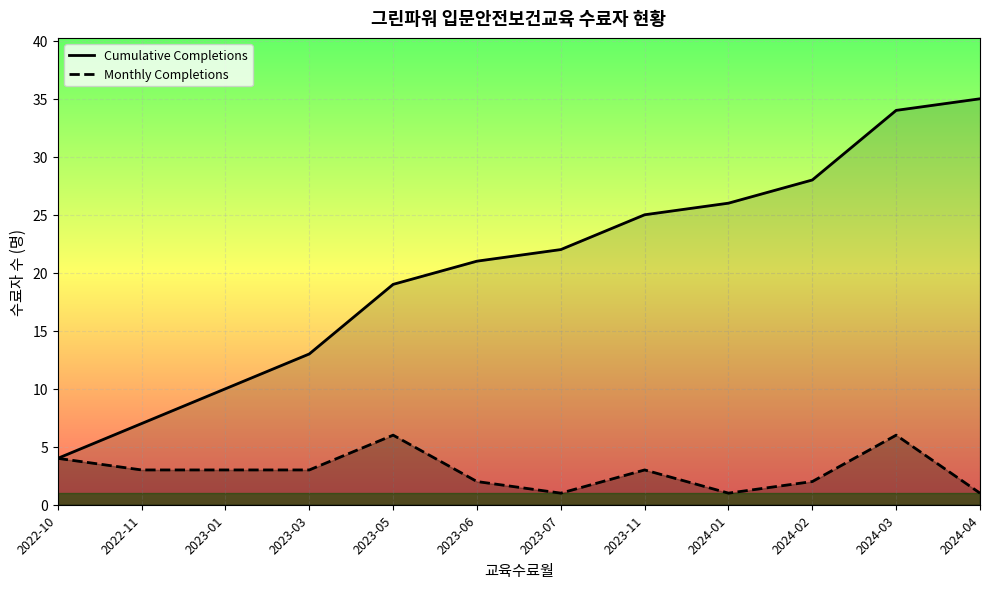

What is the minimum value shown in the chart?

1